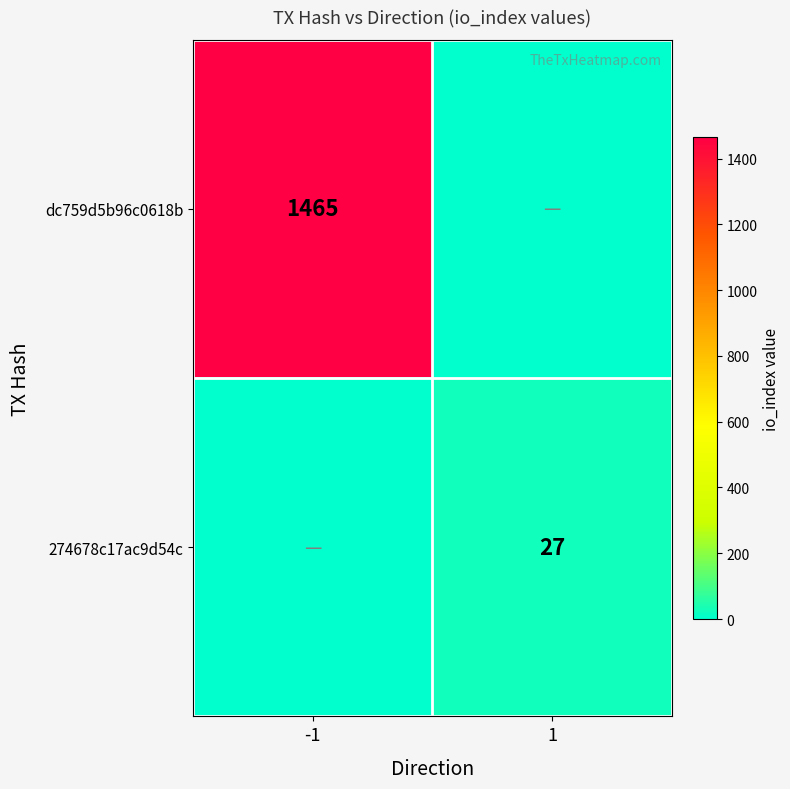

True or false: 274678c17ac9d54c has a value of 18 at 1.

False